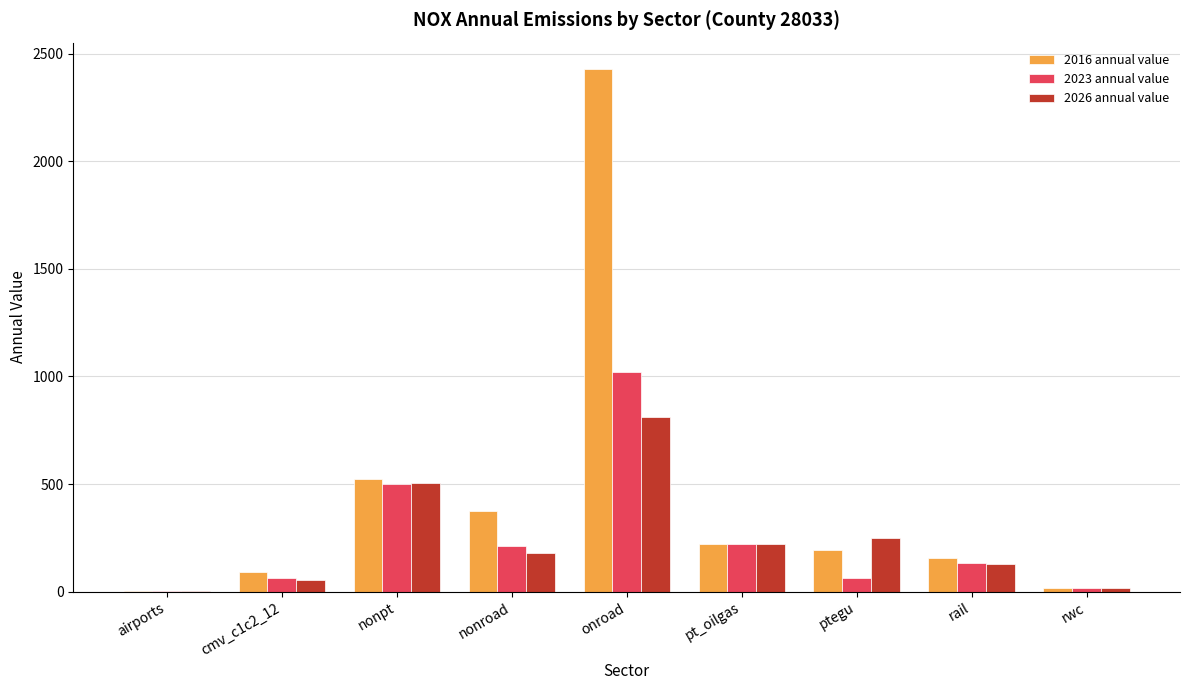

Which series has the largest total across all categories?

2016 annual value